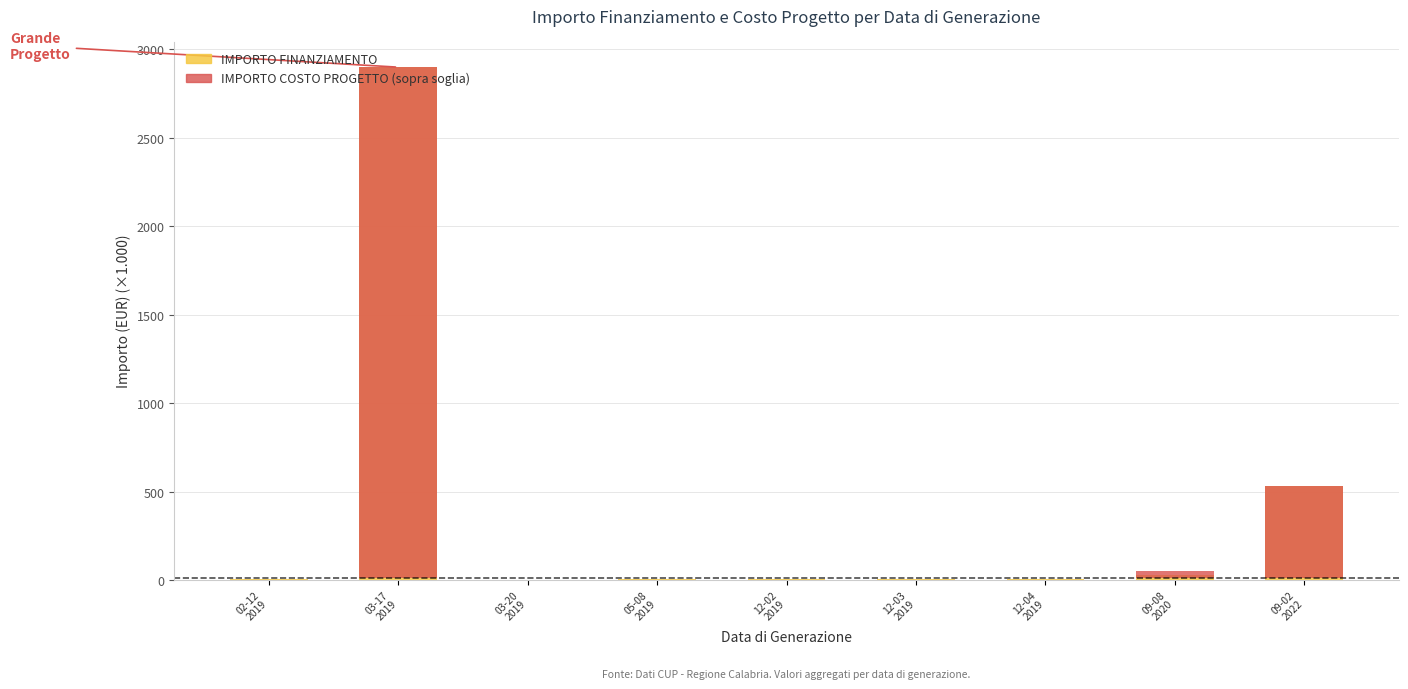

True or false: IMPORTO COSTO PROGETTO (sopra soglia) has a value of 2890.0 at 03-17
2019.

True